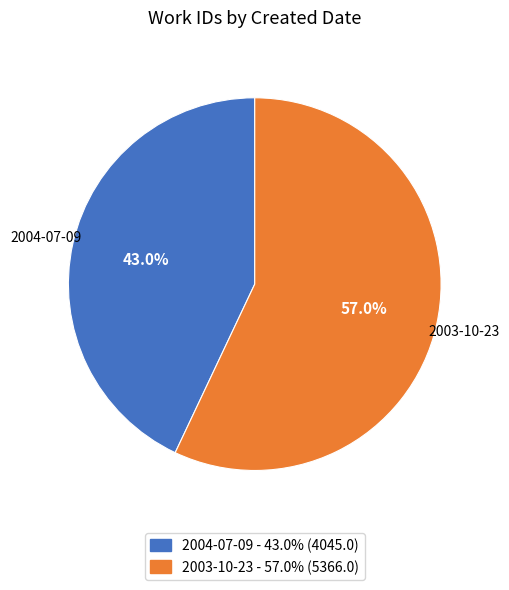

The 2003-10-23 slice represents 57% of the pie. True or false?

True